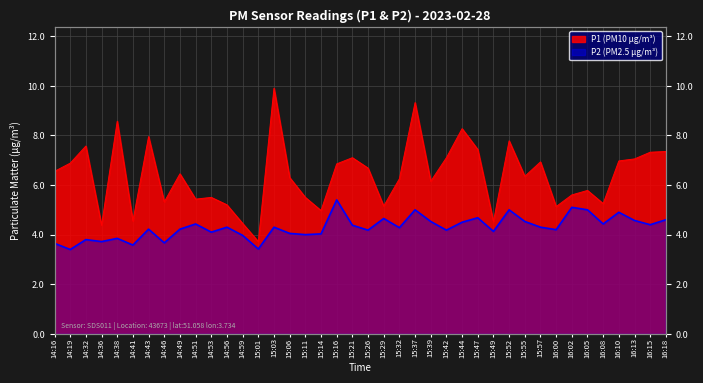

Which has a higher value, 14:53 or 14:43?

14:43